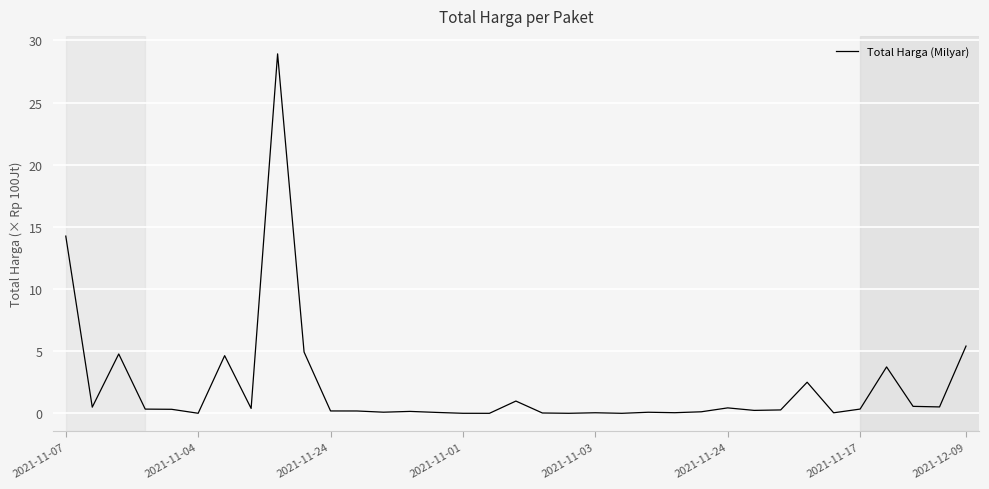

What is the average value?

2.1